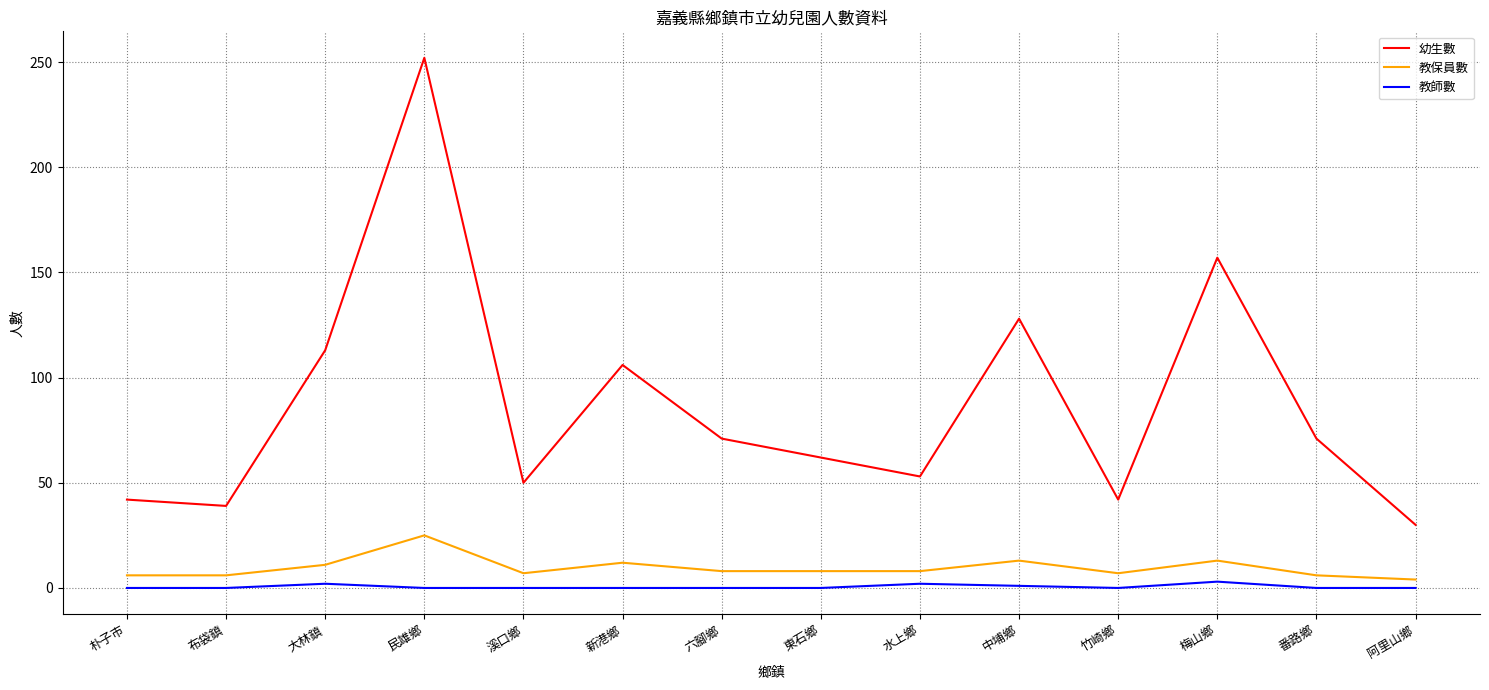

What position from the left is 東石鄉?

8